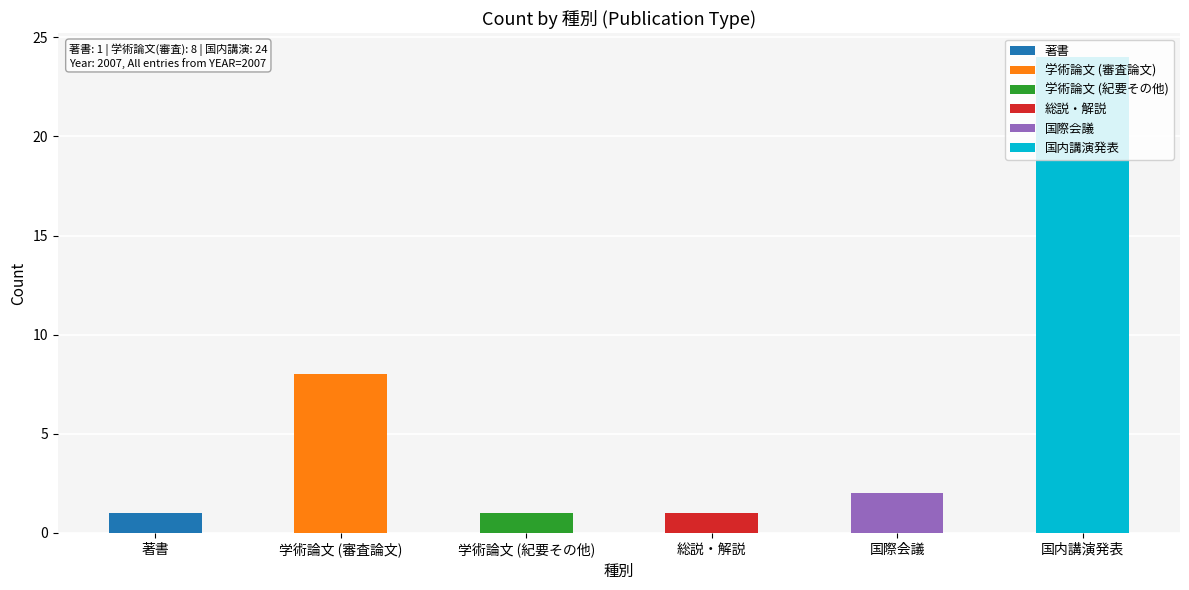

What position from the left is 著書?

1